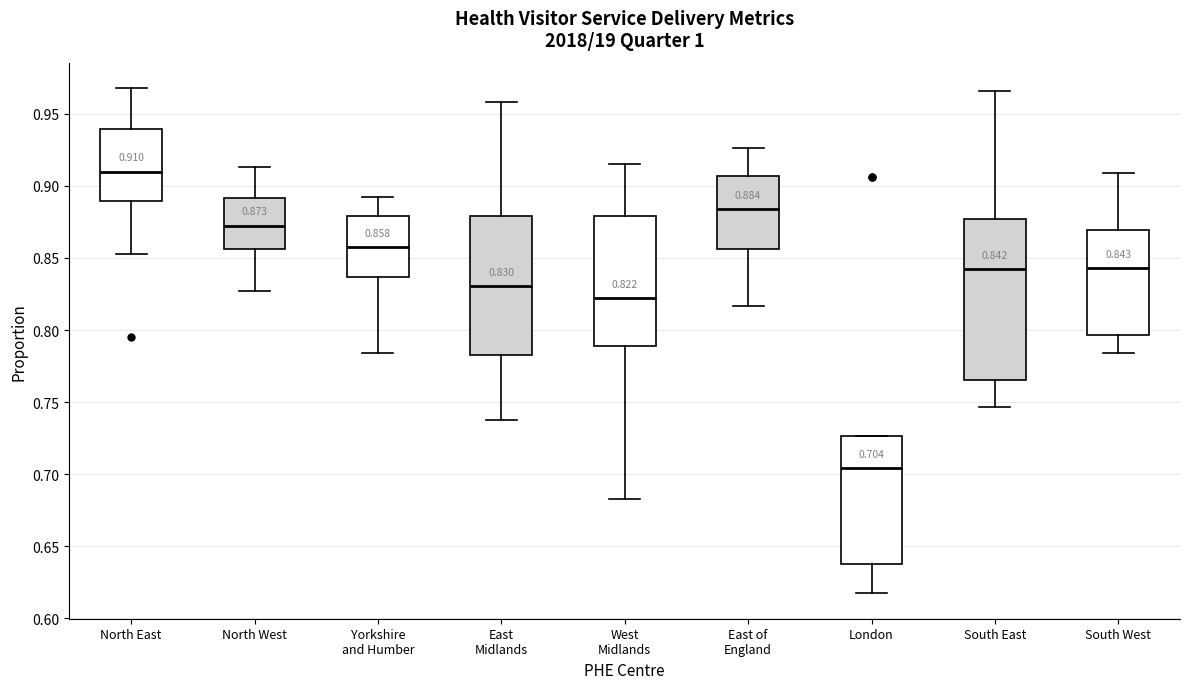

Which box has the lowest median line?

London